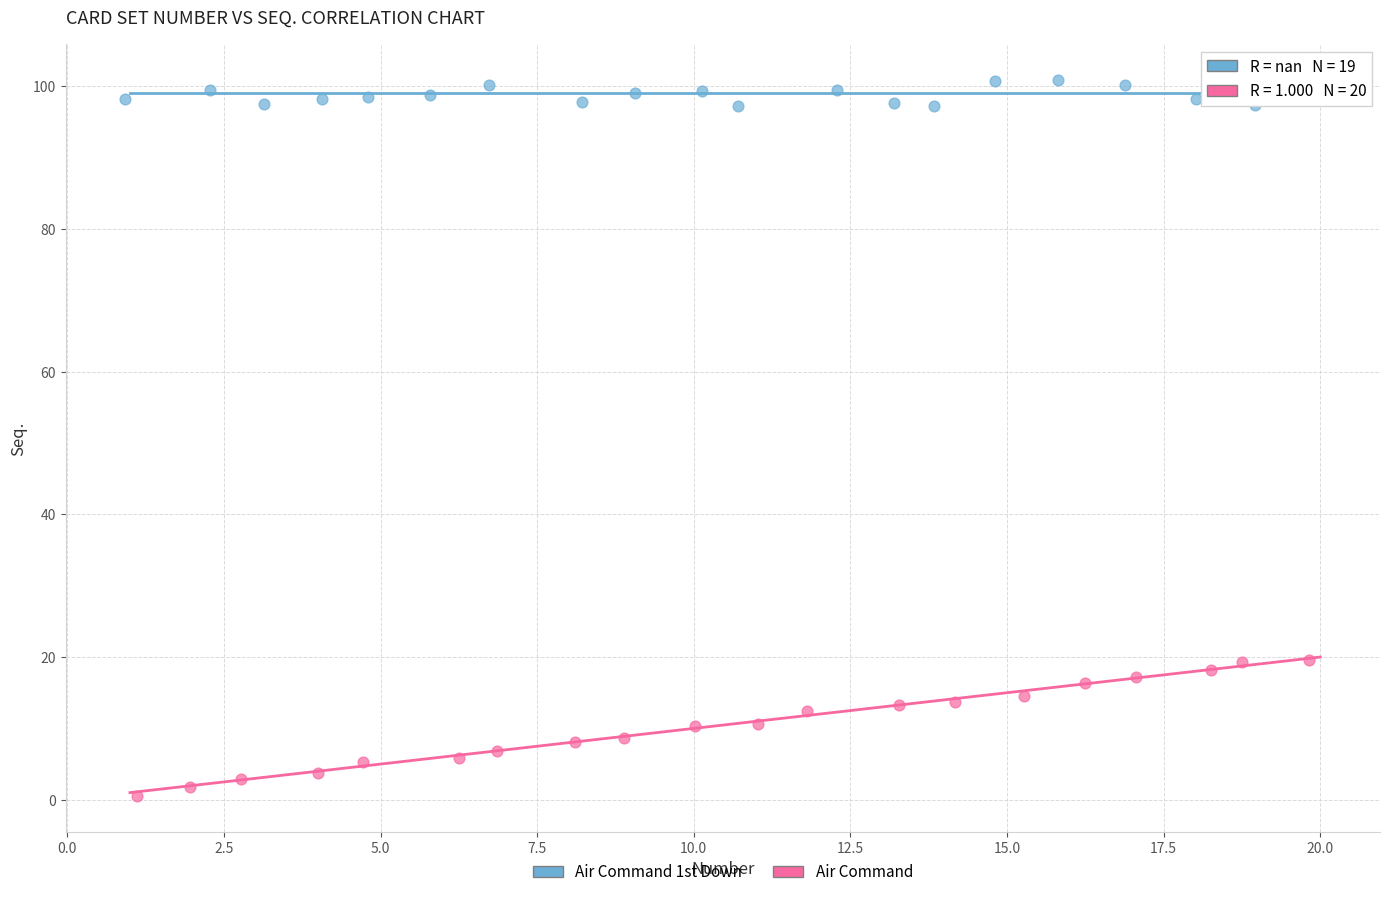

Which series has the largest Y range (max minus min)?

Air Command